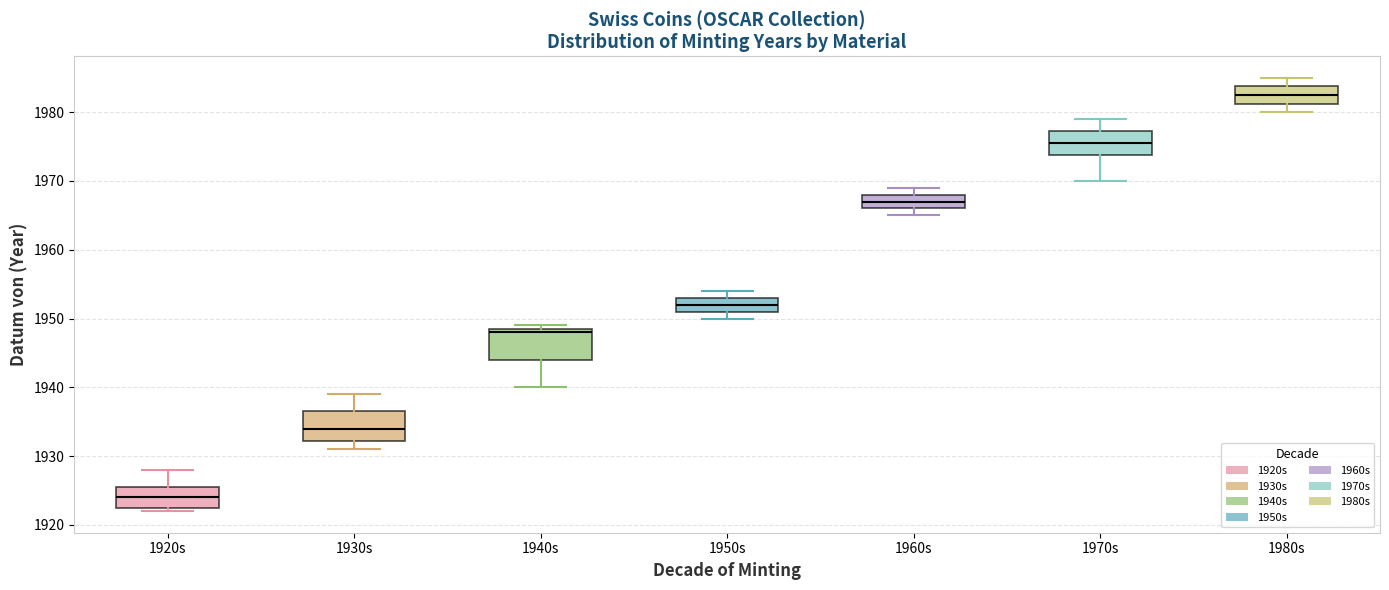

Which box's median line is the lowest?

1920s